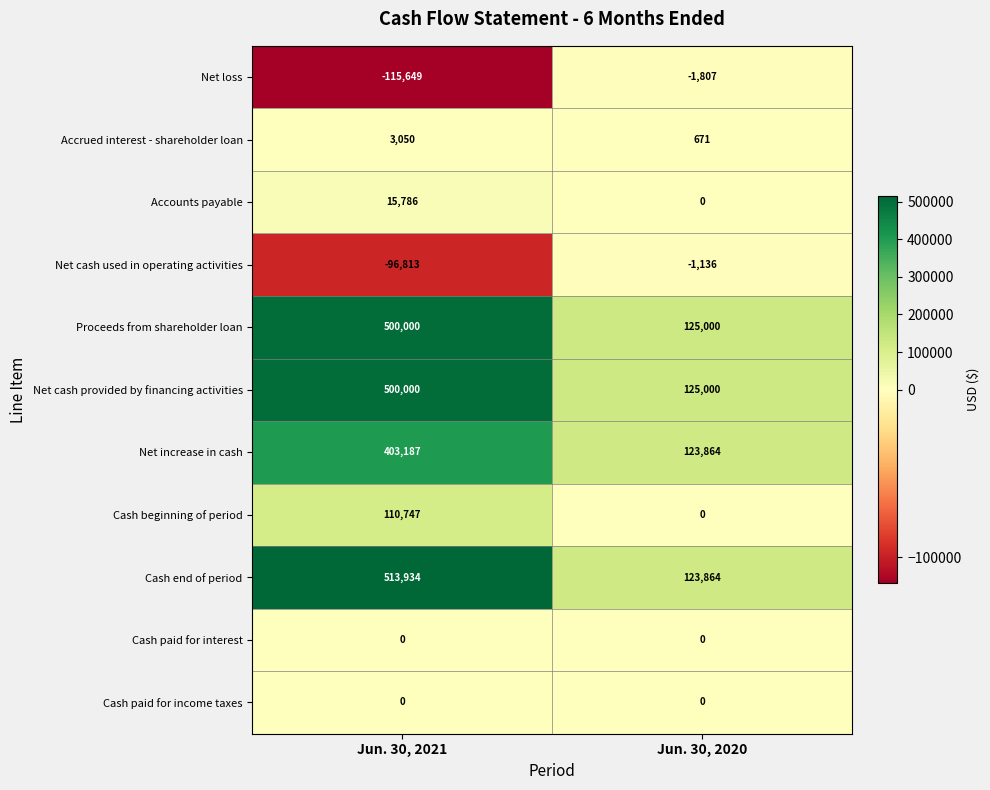

The Net cash provided by financing activities series shows 68652 at Jun. 30, 2020. True or false?

False